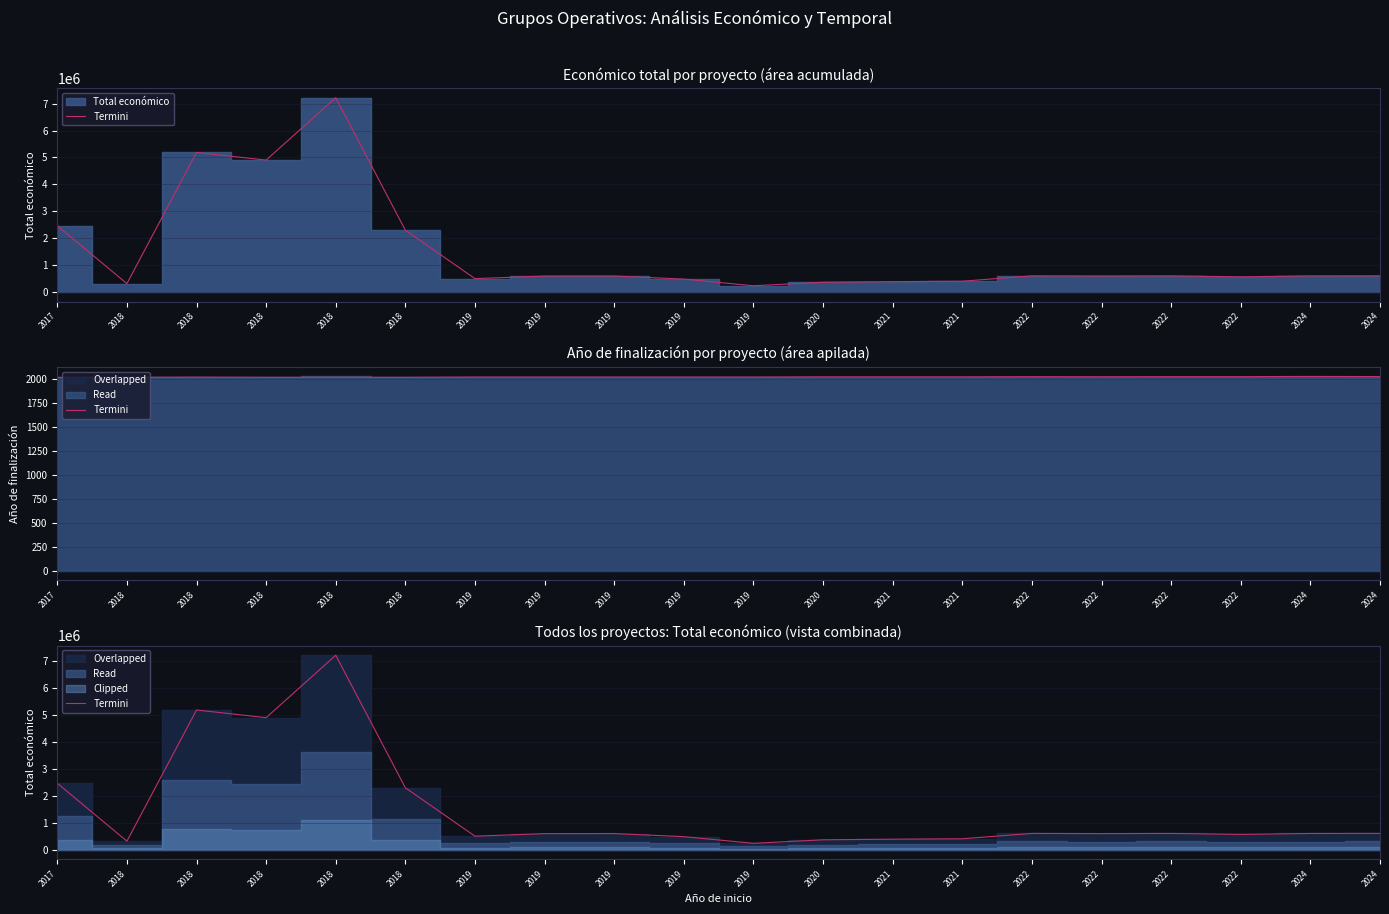

Reading right to left, transcribe all the data shown in this chart.

599992	598609	563721	599480	594138	599754	400832	385549	363424	232189	479561	595133	592376	497232	2296067	7222818	4902645	5187255	311553	2464572